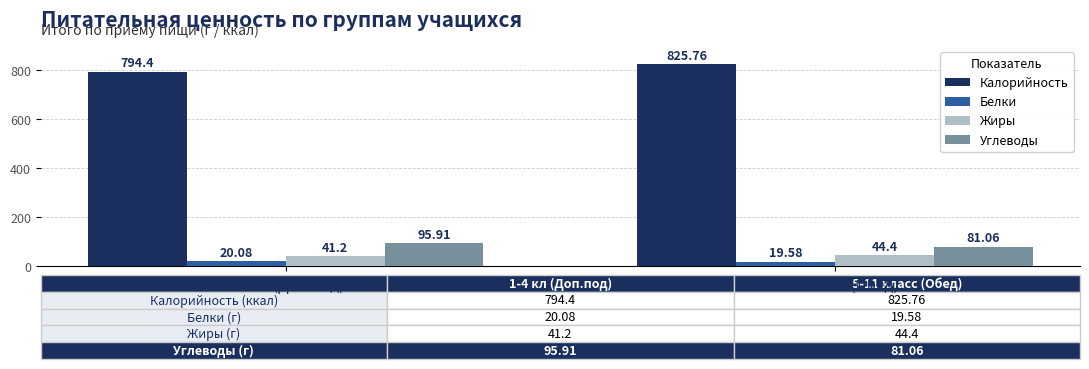

List the labels in order of Жиры value, largest first.

5-11 класс (Обед), 1-4 кл (Доп.под)